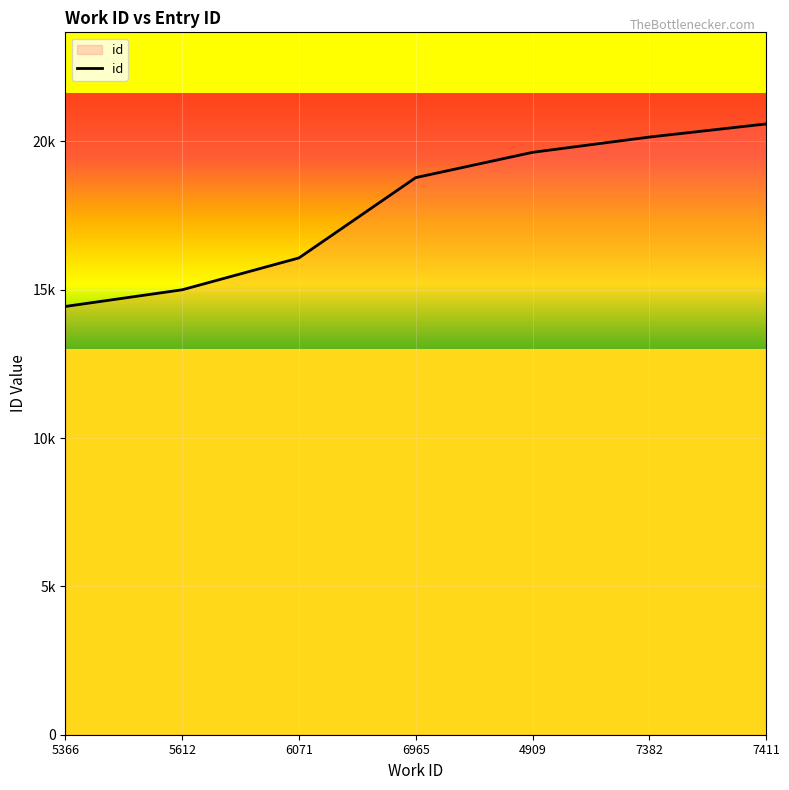

Is this an area chart (filled region under the line)?

Yes